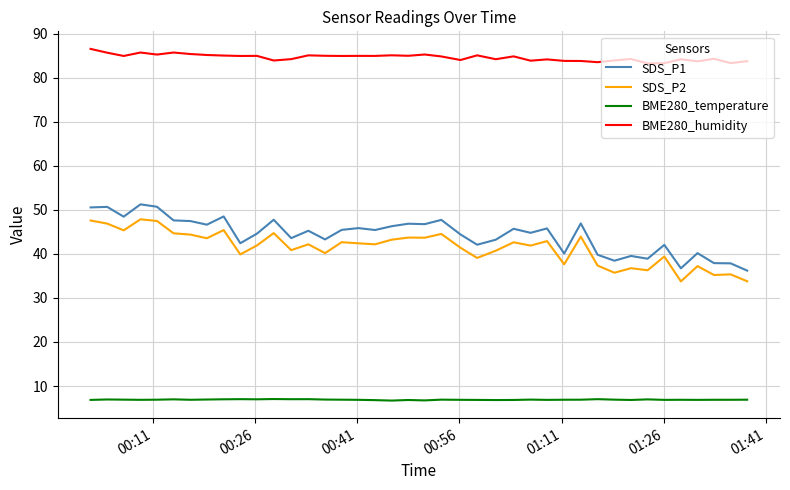

True or false: BME280_humidity and BME280_temperature intersect in this chart.

False